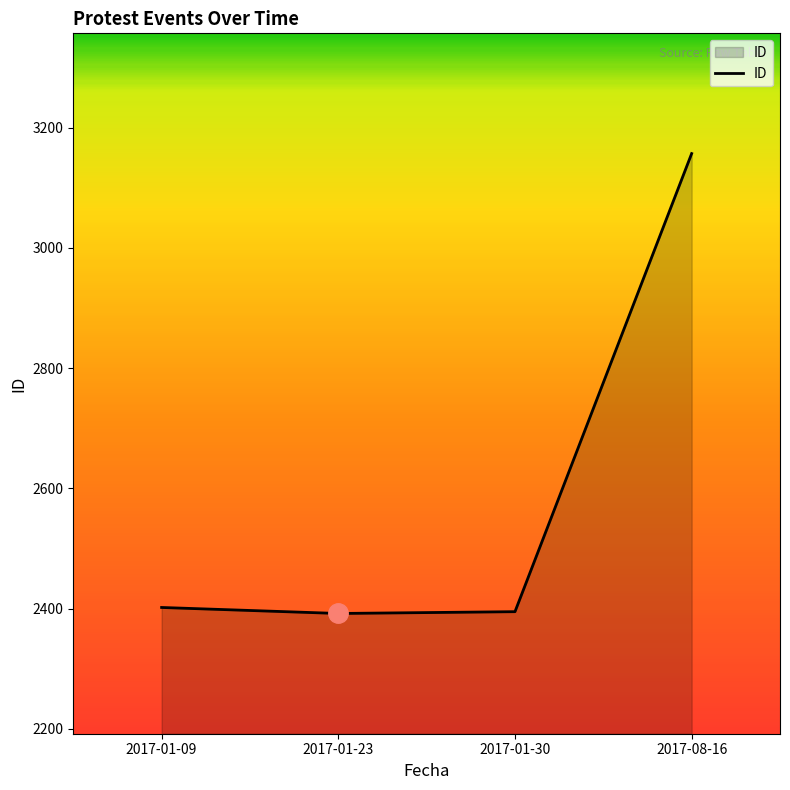

Is it true that the value at 2017-01-23 is 860?

False